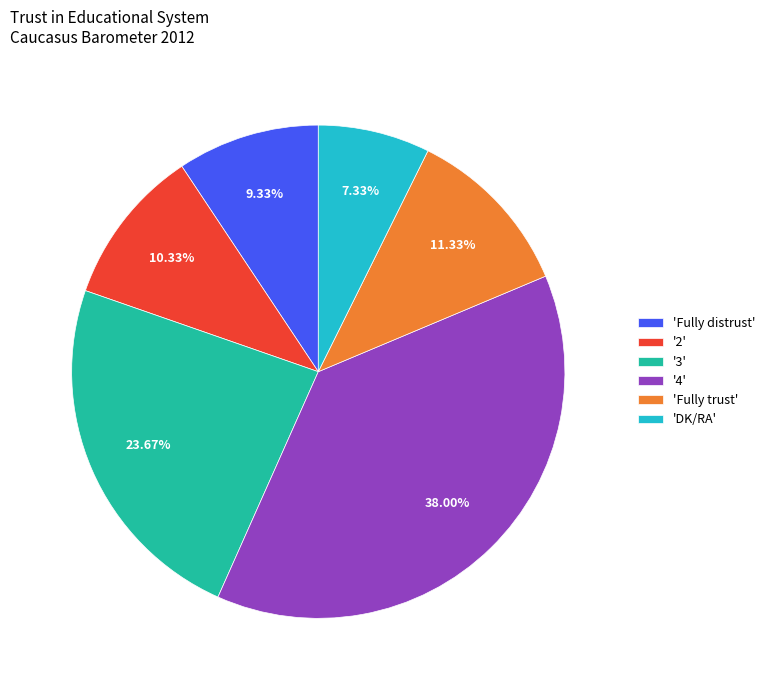

Combined, do '3' and '4' account for over 50%?

Yes